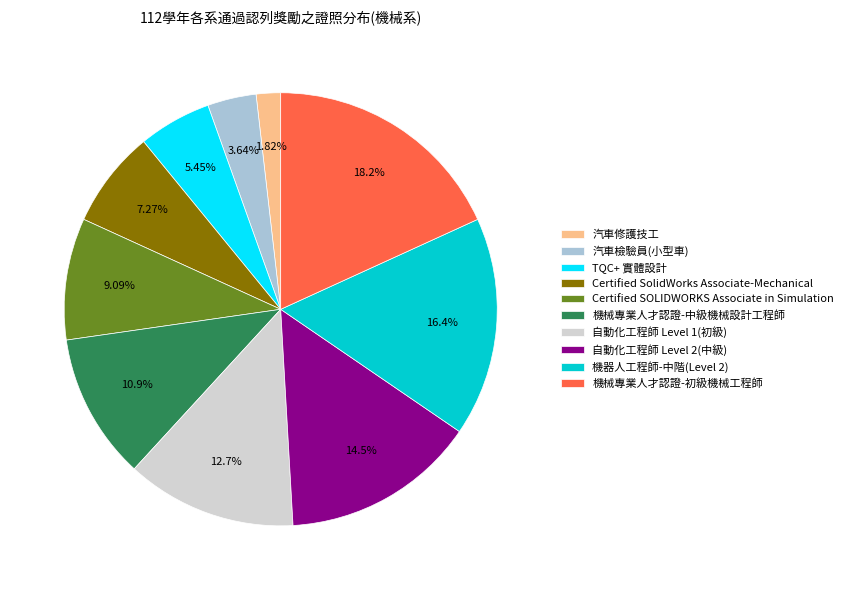

How many slices are in this pie chart?

10